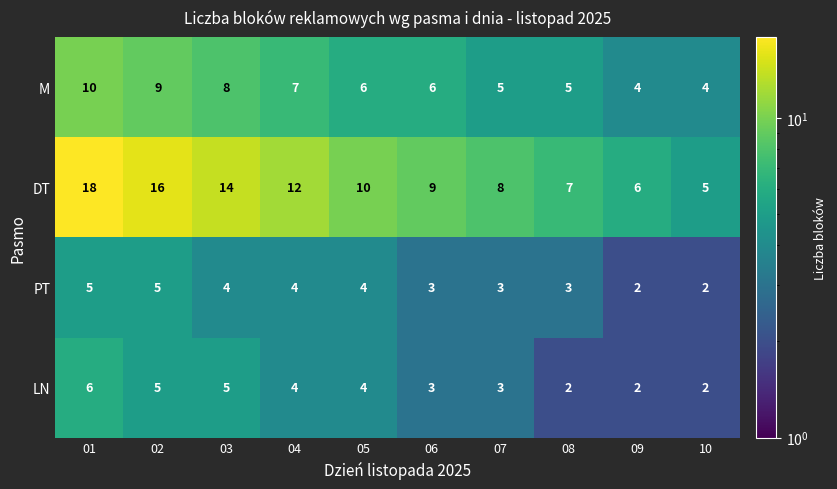

Which series has the widest spread of values?

DT